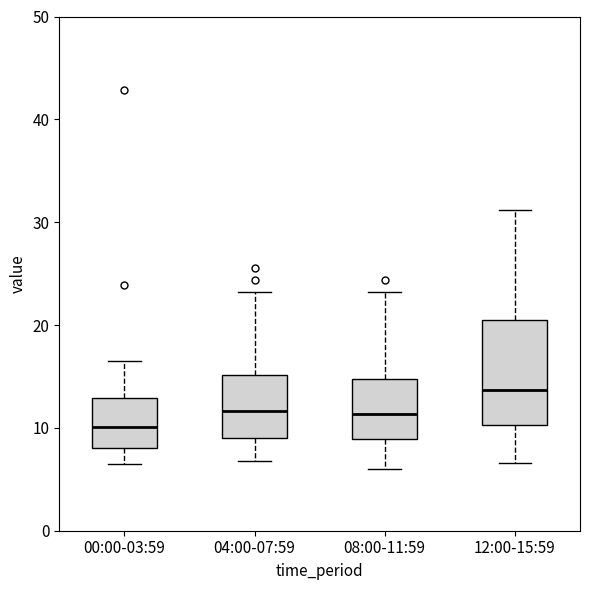

Reading left to right, transcribe this box plot: for each box, give where its median line is, the range the box spans, and where its two whiskers end, as read against the y-axis. The values are not printed on the chart, so give them approximately, as read against the axis.

00:00-03:59: median 10, box 8 to 13, whiskers 7 to 17
04:00-07:59: median 12, box 9 to 15, whiskers 7 to 23
08:00-11:59: median 11, box 9 to 15, whiskers 6 to 23
12:00-15:59: median 14, box 10 to 20, whiskers 7 to 31